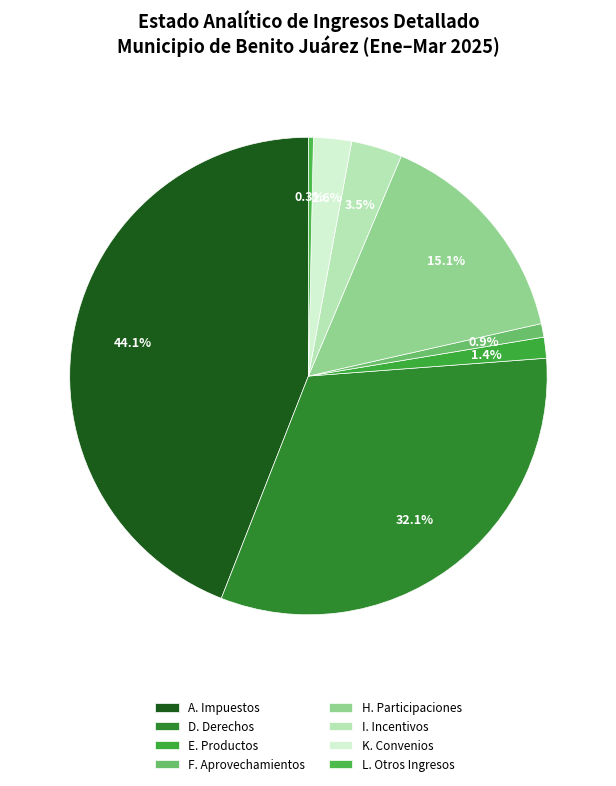

Which slice is the smallest?

L. Otros Ingresos